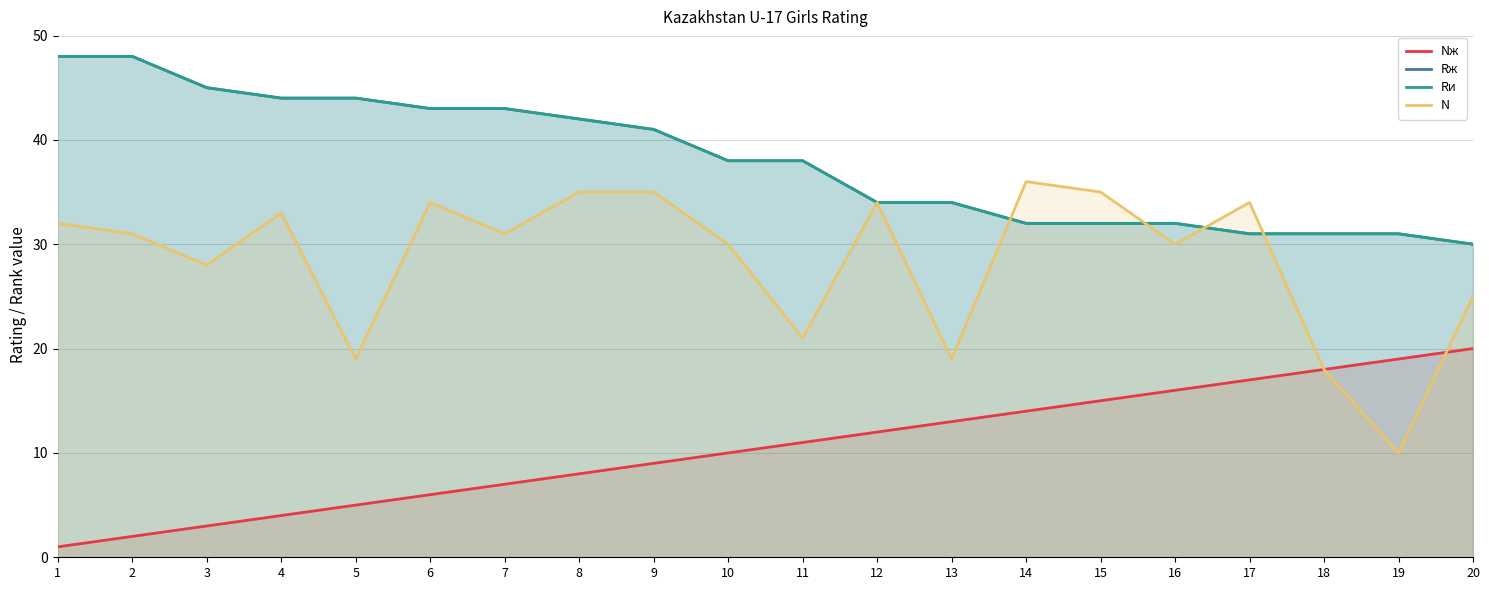

What is the lowest value of the Rж series?

30